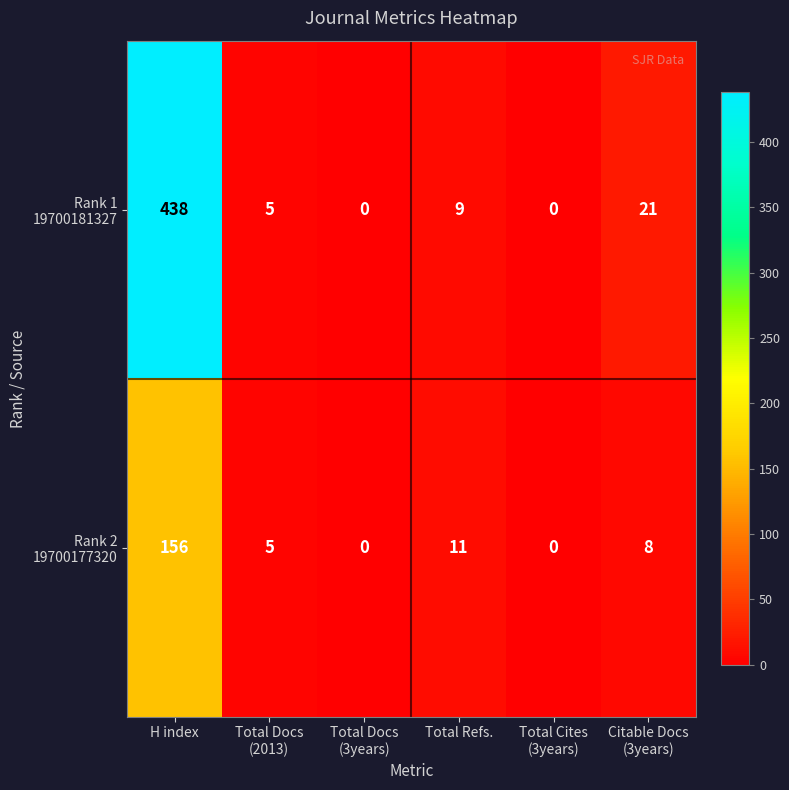

What is the greatest value displayed?

438